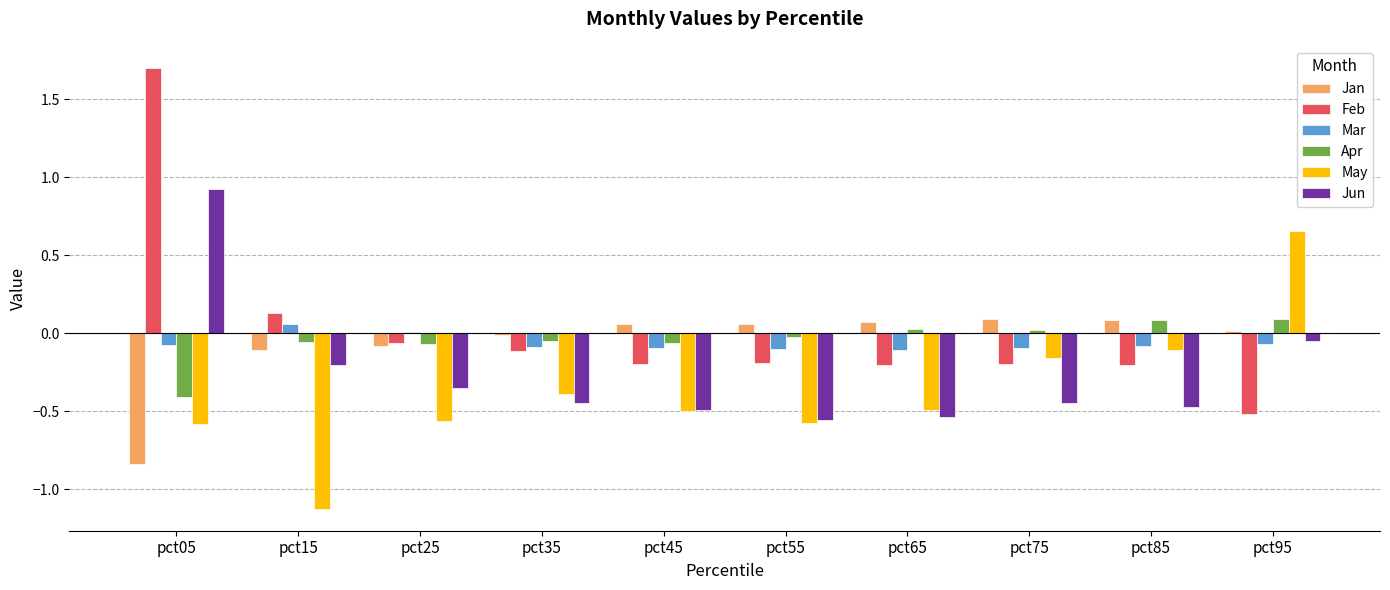

Which series changed the most between pct05 and pct25?

Feb